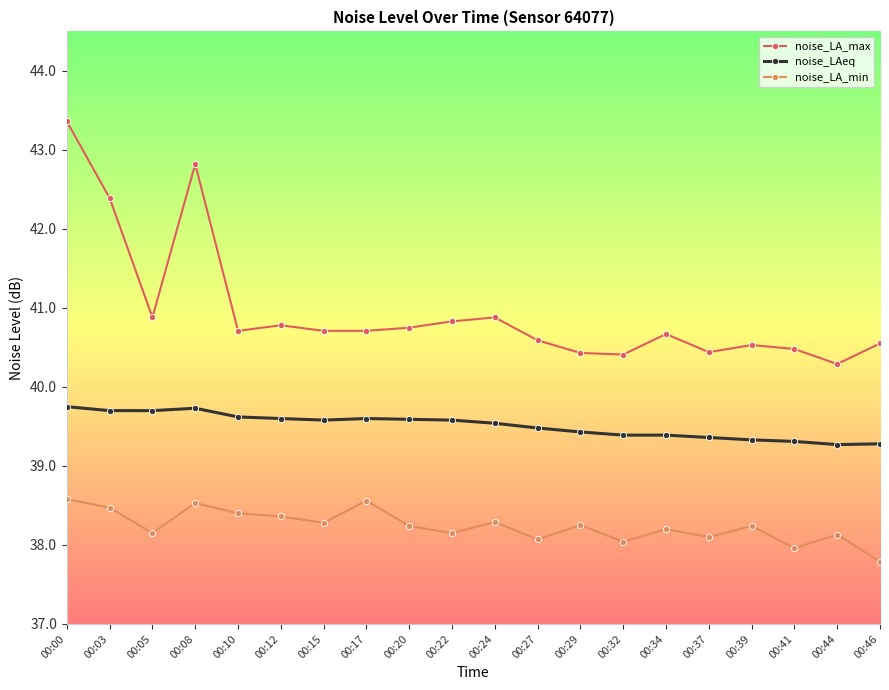

The noise_LA_max series shows 57.9 at 00:17. True or false?

False